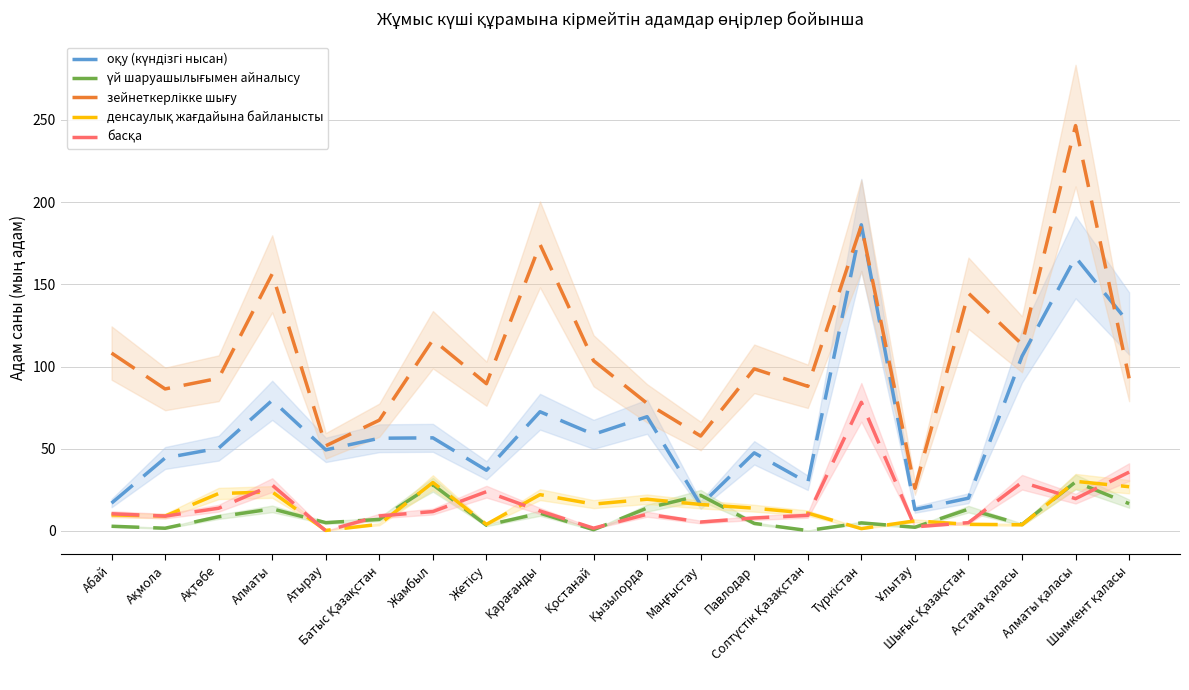

Between Қостанай and Шығыс Қазақстан, which series saw the biggest shift?

зейнеткерлікке шығу